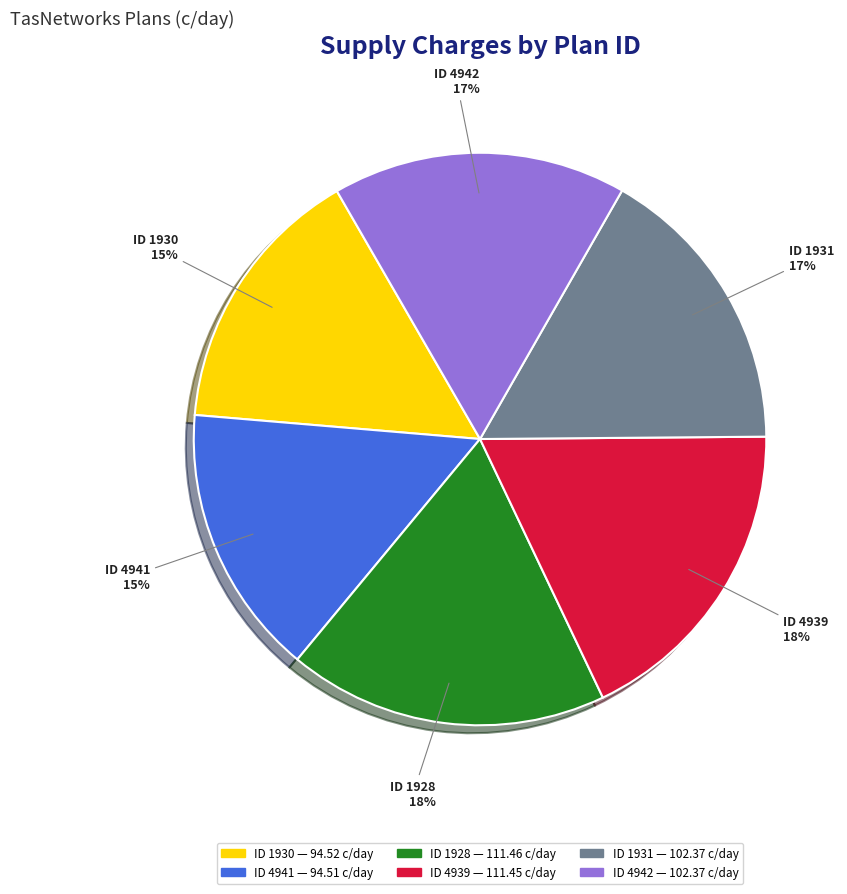

Does any single category account for the majority?

No